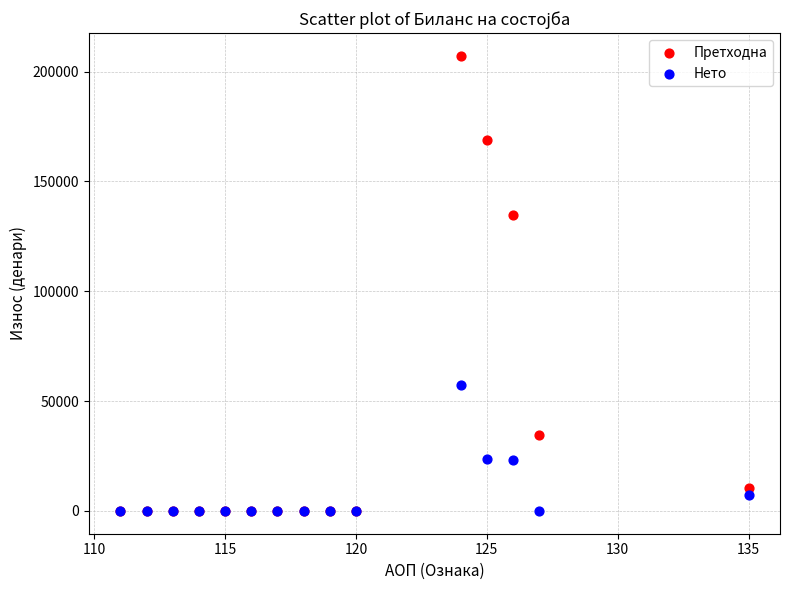

In the Претходна series, what Y value is closest to 103570?

134631